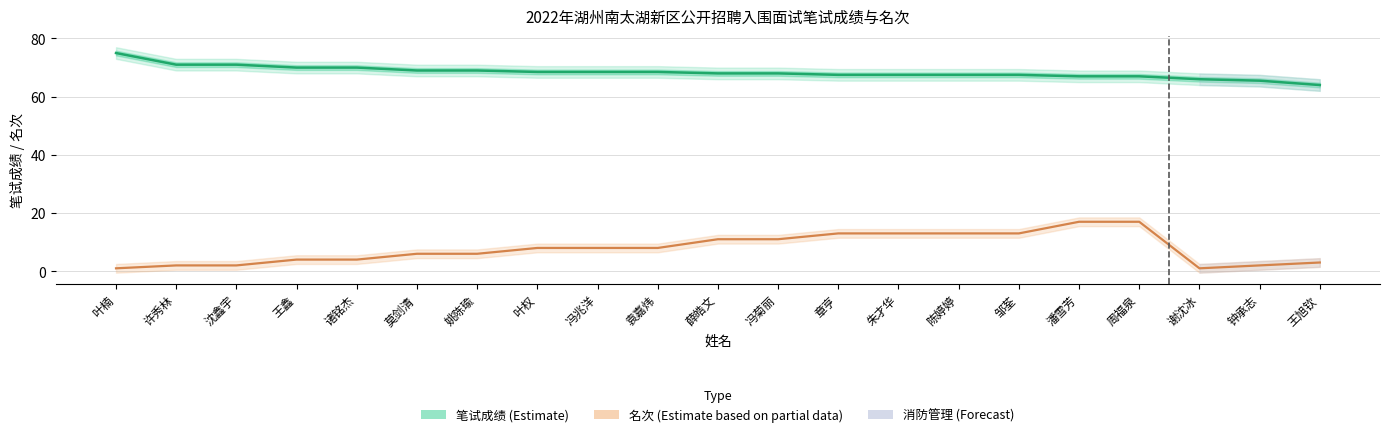

What is the maximum value shown in the chart?

75.0